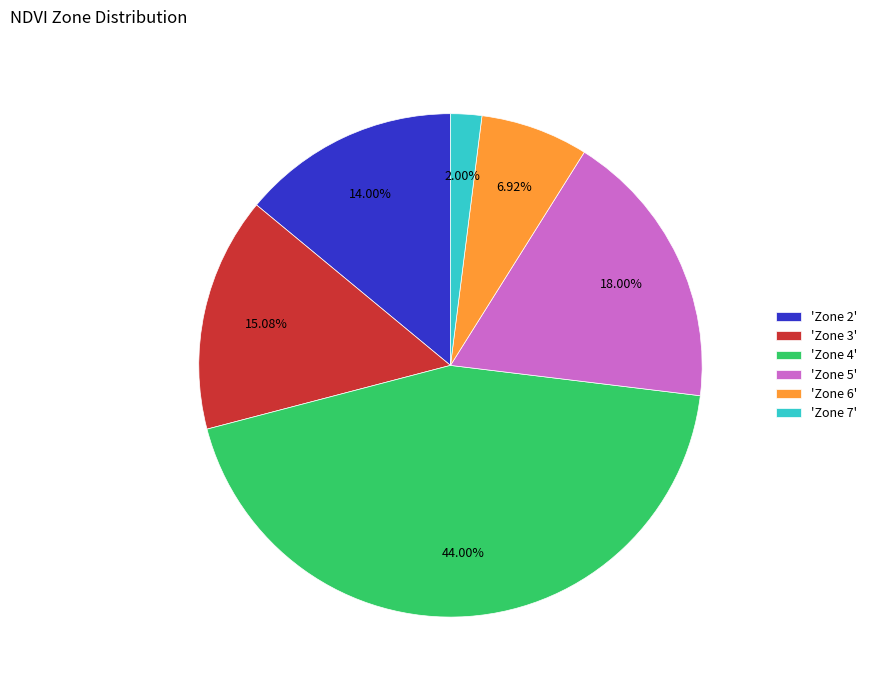

What is the ratio of the value at 'Zone 2' to the value at 'Zone 5'?

0.8